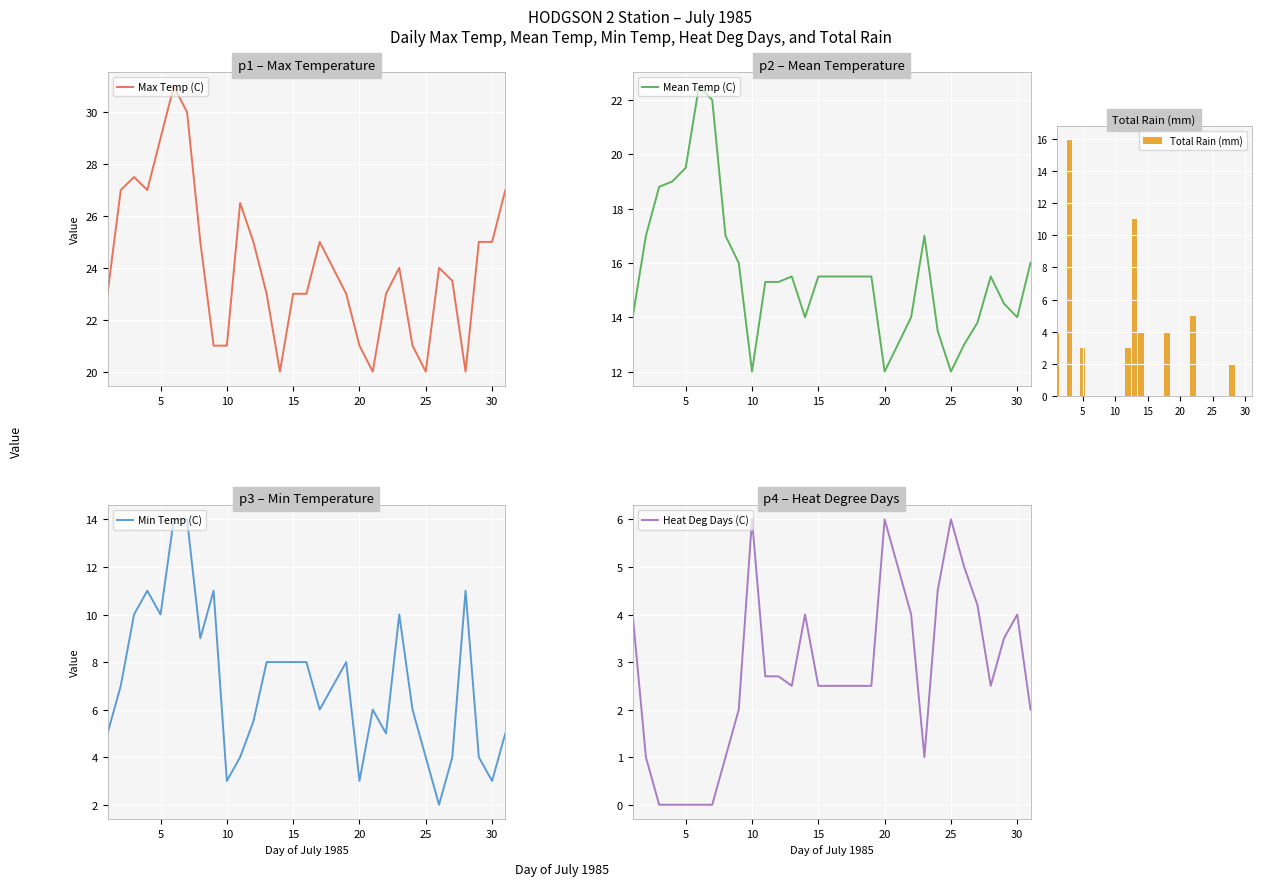

True or false: Mean Temp (C) has a value of 14.0 at 30.

True